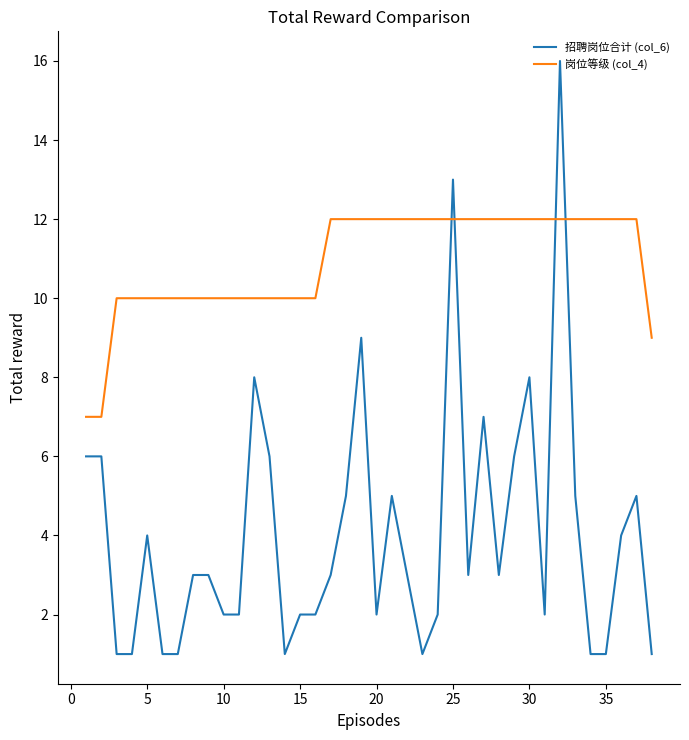

Which series has the largest total across all categories?

岗位等级 (col_4)